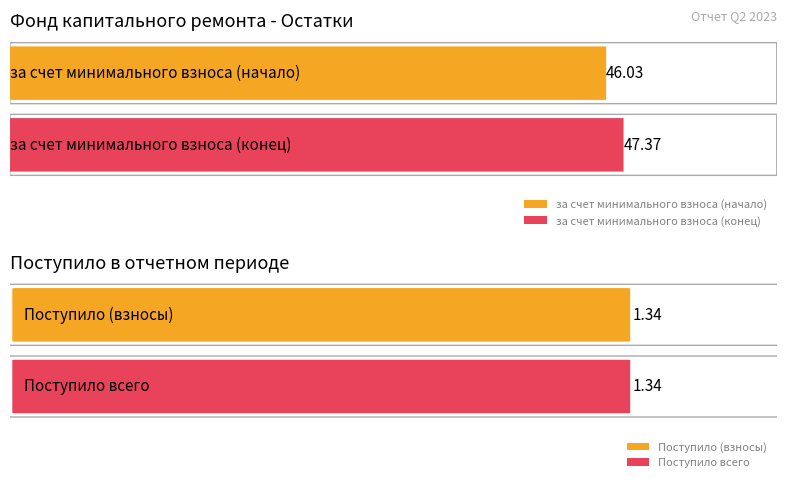

What is the total value across all series at Остаток на конец?

47.4